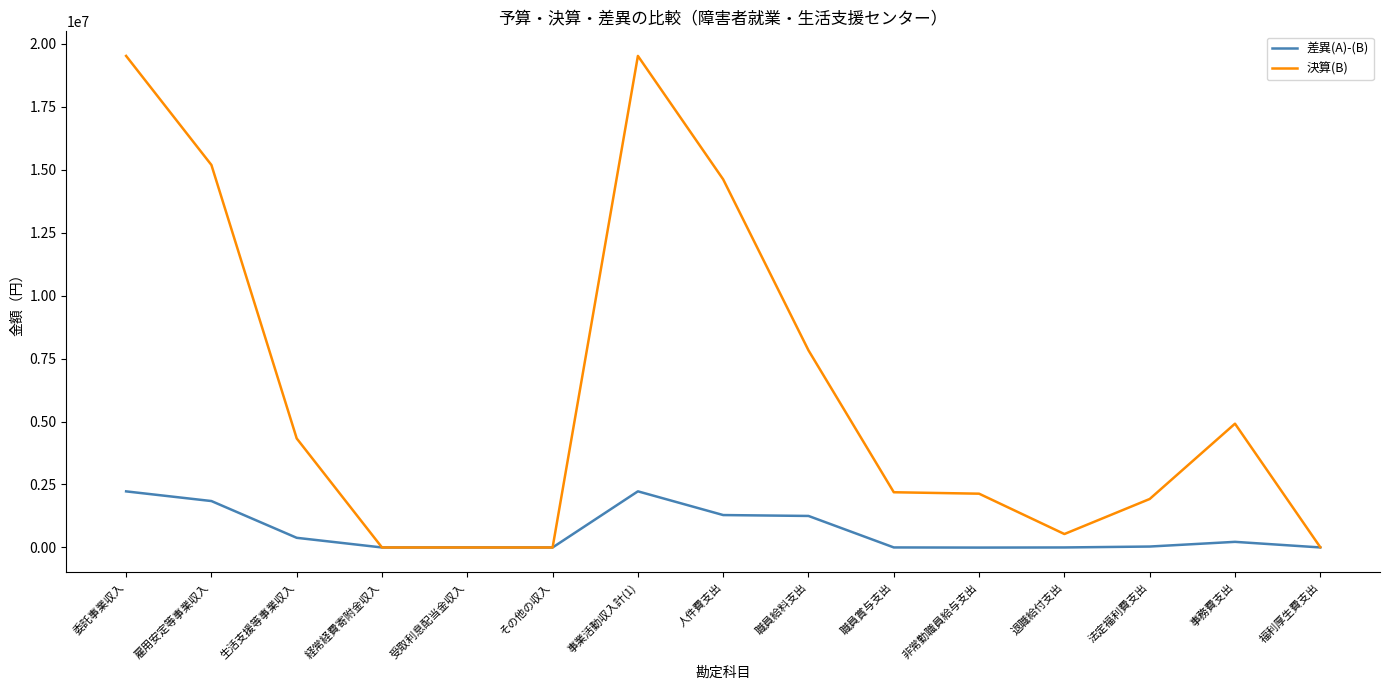

What is the highest value of the 差異(A)-(B) series?

2228790